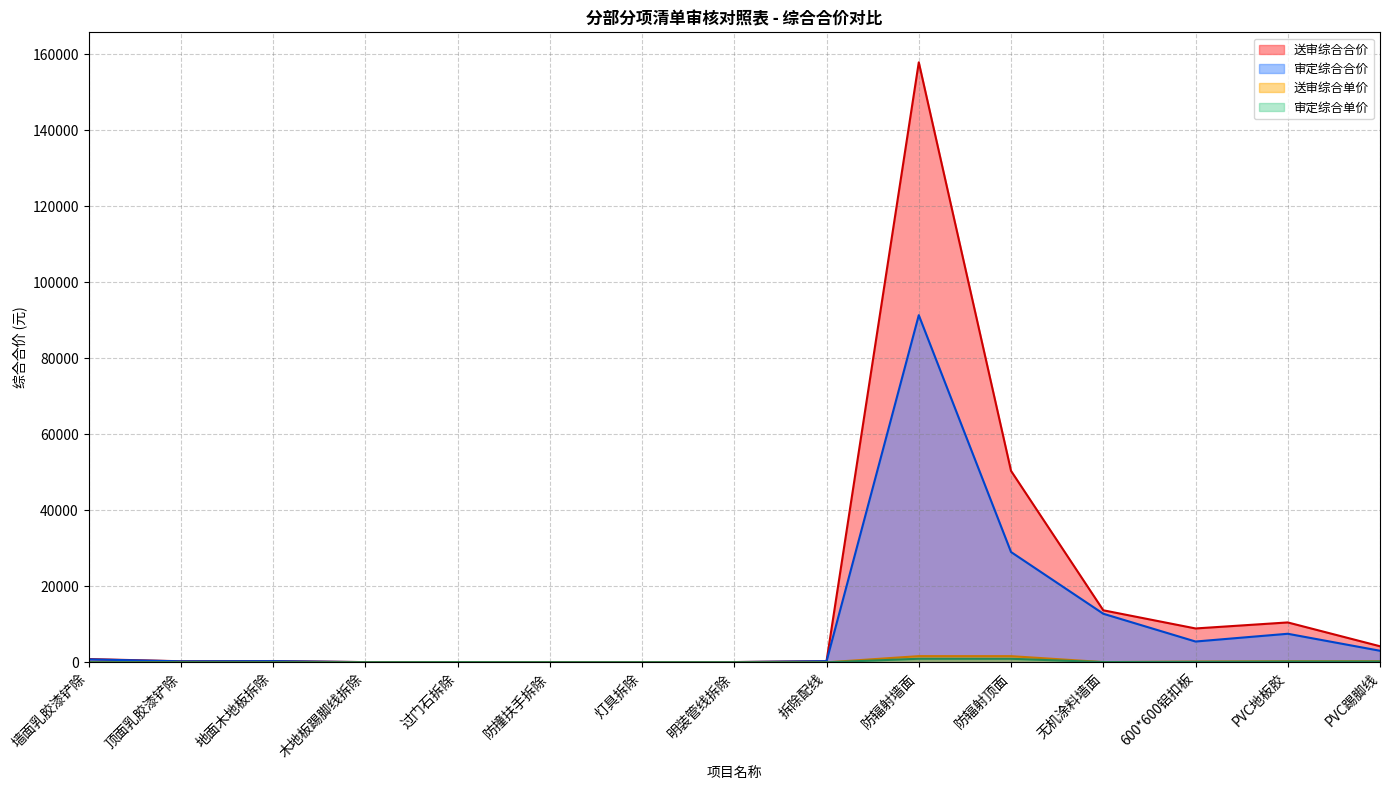

What is the approximate value of 送审综合单价 at 无机涂料墙面?

70.5